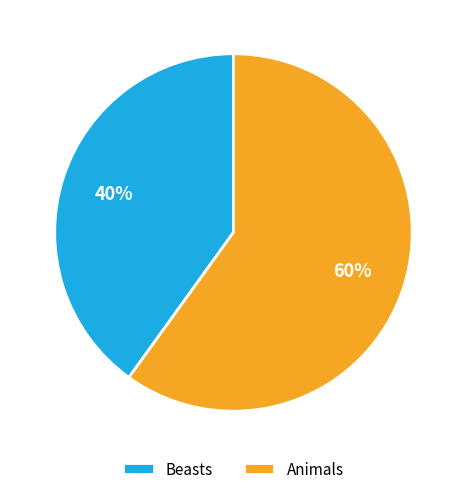

Which category has the biggest portion of the pie?

Animals